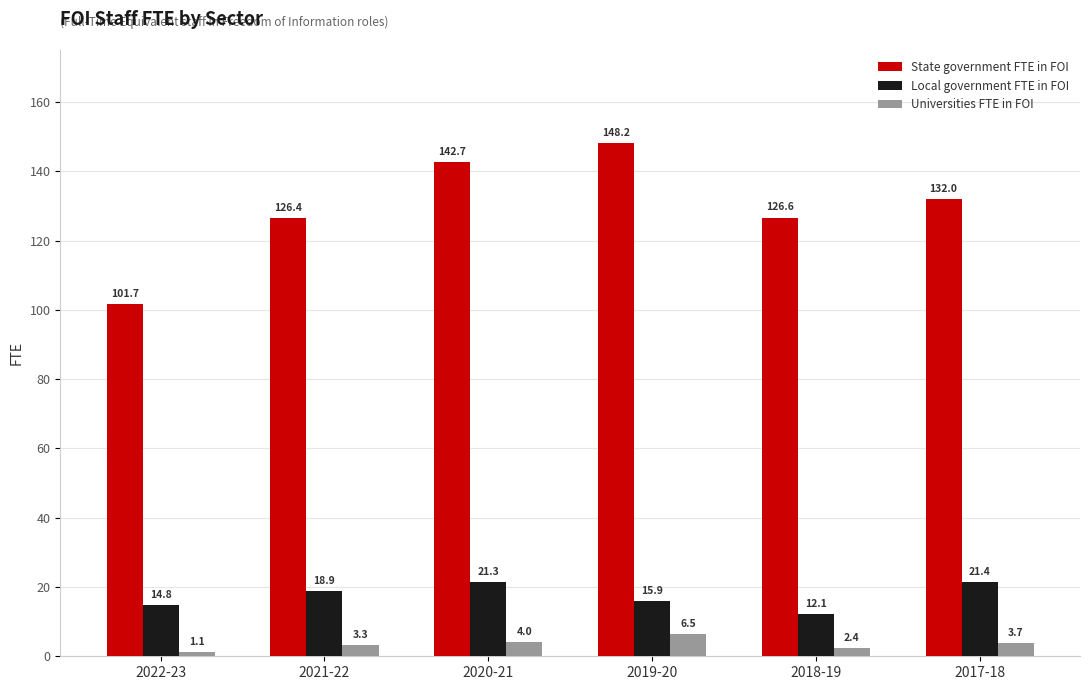

Reading left to right, list all the values displayed in this chart.

State government FTE in FOI: 2022-23=101.7	2021-22=126.4	2020-21=142.7	2019-20=148.2	2018-19=126.6	2017-18=132.0
Local government FTE in FOI: 2022-23=14.8	2021-22=18.9	2020-21=21.3	2019-20=15.9	2018-19=12.1	2017-18=21.4
Universities FTE in FOI: 2022-23=1.1	2021-22=3.3	2020-21=4.0	2019-20=6.5	2018-19=2.4	2017-18=3.7